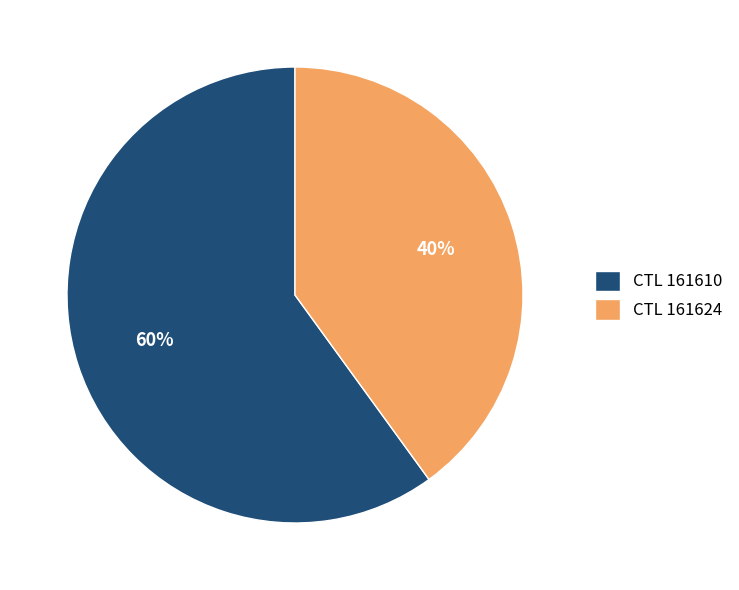

Do CTL 161610 and CTL 161624 together represent more than half of the pie?

Yes